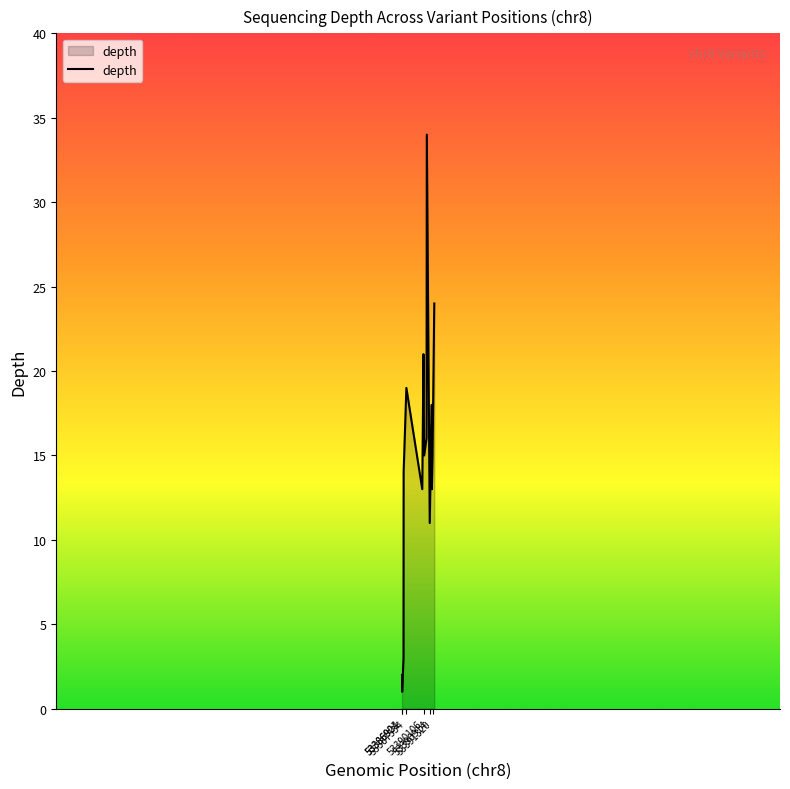

What is the maximum value shown in the chart?

34